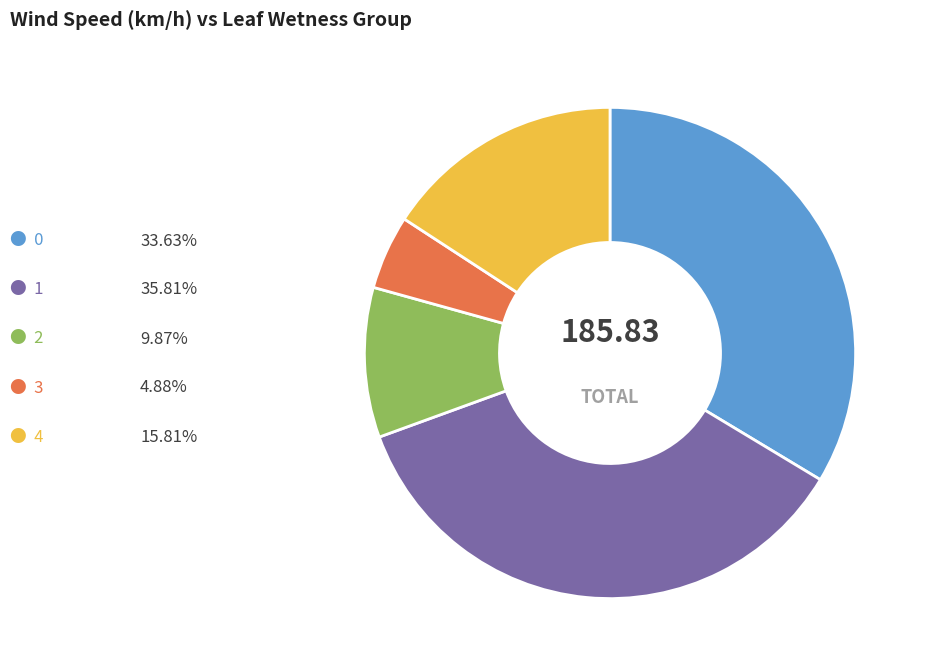

Count the number of slices in the pie.

5